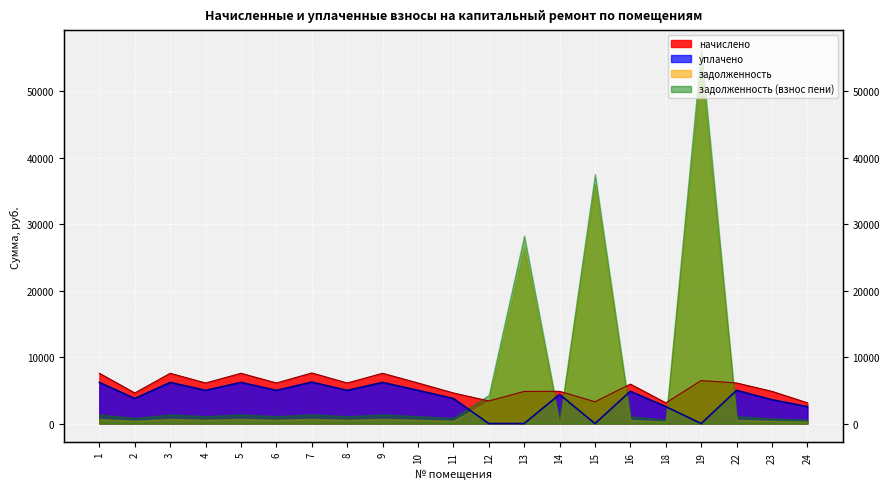

In уплачено, how many points are lower than both neighbors (excluding endpoints)?

6